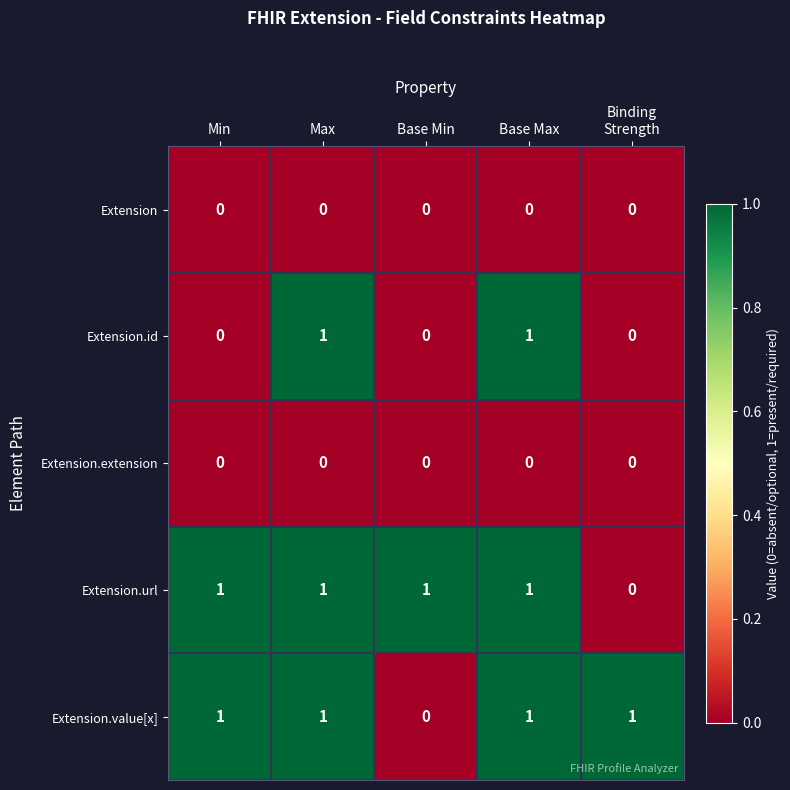

True or false: Extension.value[x] has a value of 0 at Max.

False